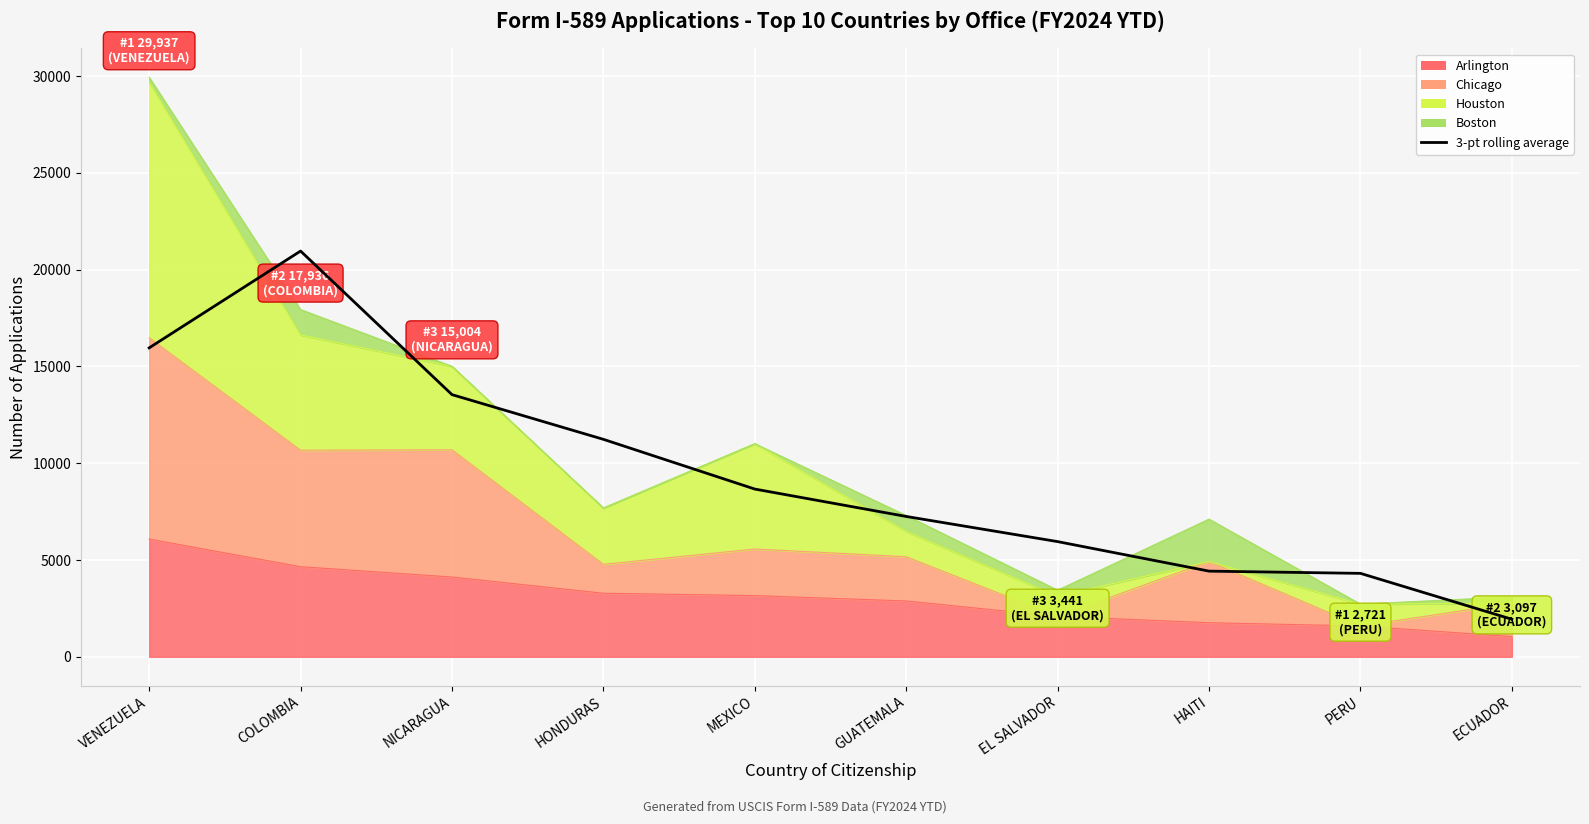

Rank the categories by value from lowest to highest.

ECUADOR, PERU, HAITI, EL SALVADOR, GUATEMALA, MEXICO, HONDURAS, NICARAGUA, VENEZUELA, COLOMBIA